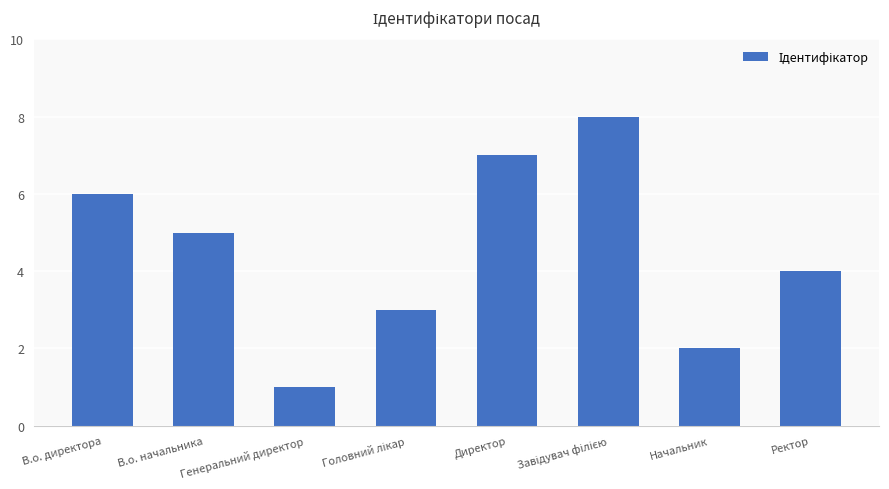

What is the difference between the values at Директор and В.о. начальника?

2